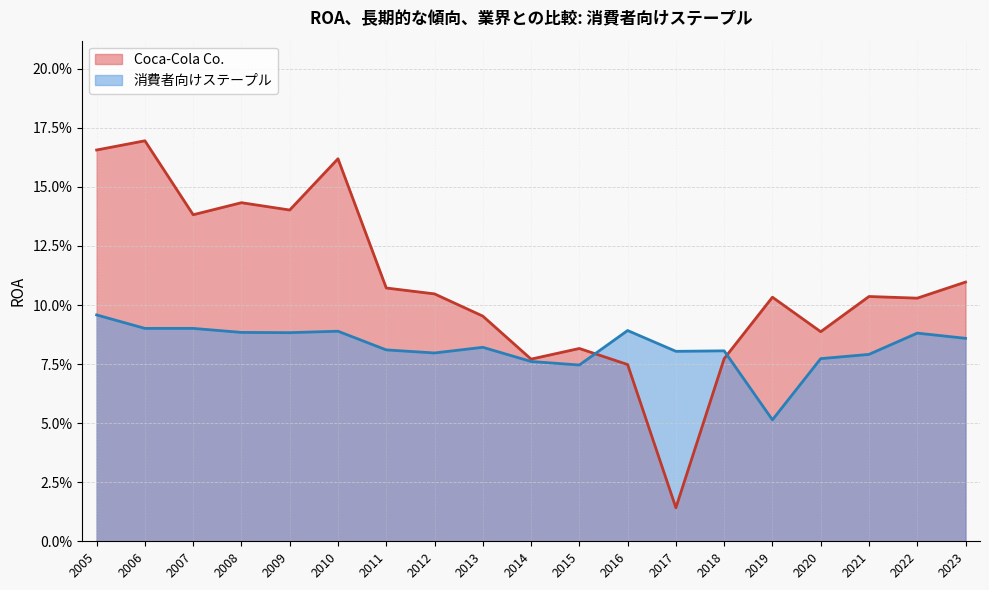

Reading right to left, extract all data points from this chart.

Coca-Cola Co.: 2005=0.2	2006=0.2	2007=0.1	2008=0.1	2009=0.1	2010=0.2	2011=0.1	2012=0.1	2013=0.1	2014=0.1	2015=0.1	2016=0.1	2017=0.0	2018=0.1	2019=0.1	2020=0.1	2021=0.1	2022=0.1	2023=0.1
消費者向けステープル: 2005=0.1	2006=0.1	2007=0.1	2008=0.1	2009=0.1	2010=0.1	2011=0.1	2012=0.1	2013=0.1	2014=0.1	2015=0.1	2016=0.1	2017=0.1	2018=0.1	2019=0.1	2020=0.1	2021=0.1	2022=0.1	2023=0.1